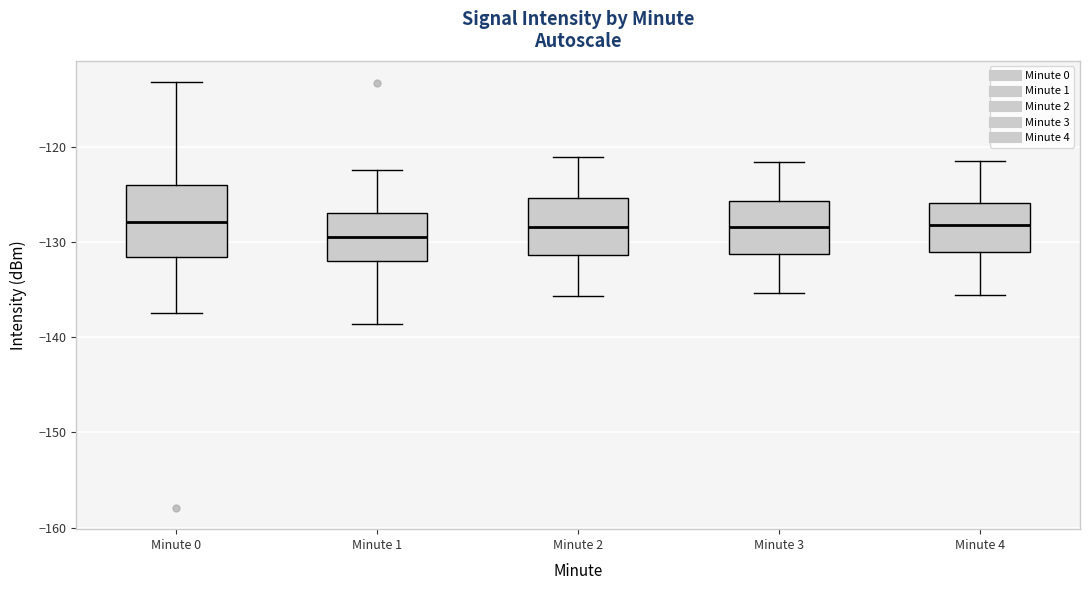

Comparing the boxes themselves (not the whiskers), which one is the tallest?

Minute 0